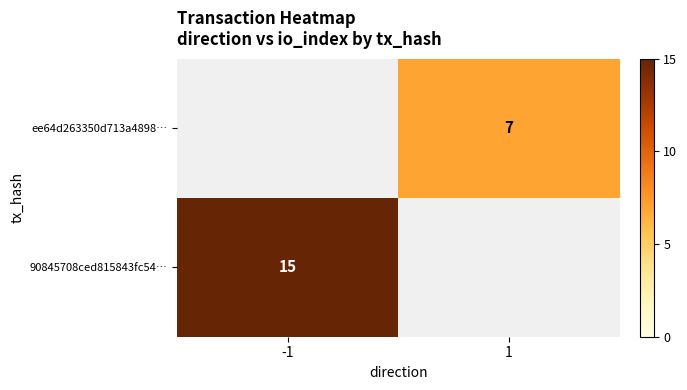

The value of ee64d263350d713a4898… at 1 is 7. True or false?

True